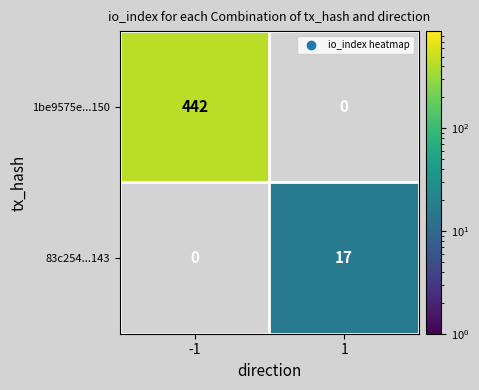

The 1be9575e...150 series shows 664 at -1. True or false?

False